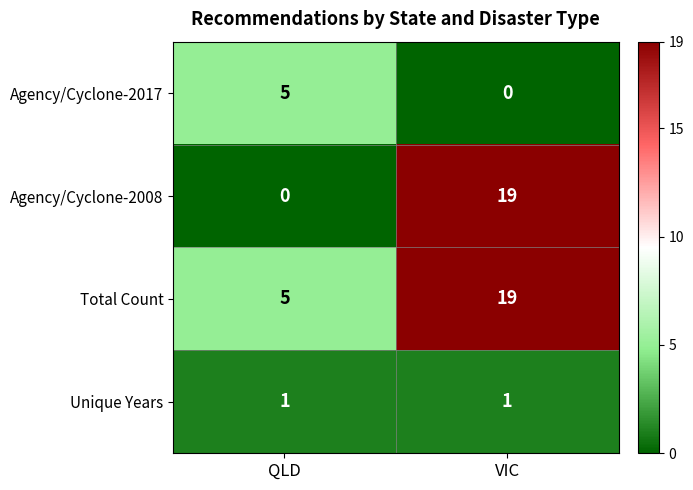

What is the average value of the Agency/Cyclone-2008 series?

10